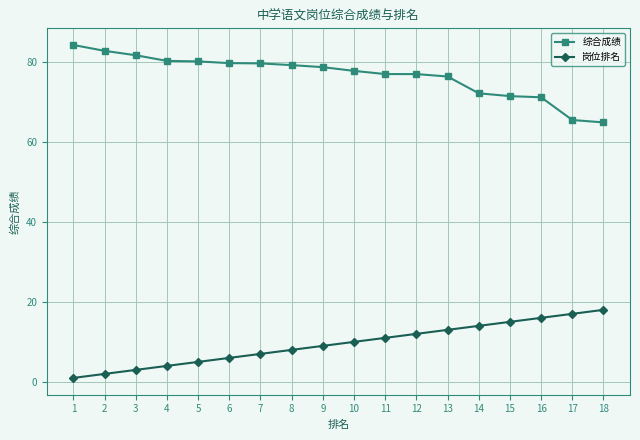

What is the difference between the maximum and minimum values in the 综合成绩 series?

19.3